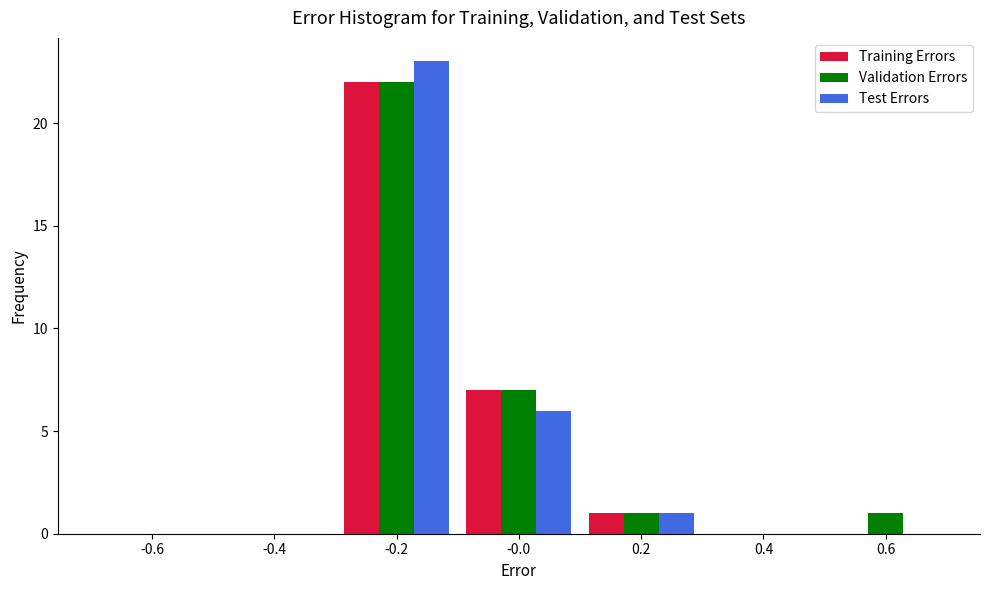

Reading right to left, what are all the values shown in this chart?

Training Errors: 0.6=0	0.4=0	0.2=1	-0.0=7	-0.2=22	-0.4=0	-0.6=0
Validation Errors: 0.6=1	0.4=0	0.2=1	-0.0=7	-0.2=22	-0.4=0	-0.6=0
Test Errors: 0.6=0	0.4=0	0.2=1	-0.0=6	-0.2=23	-0.4=0	-0.6=0